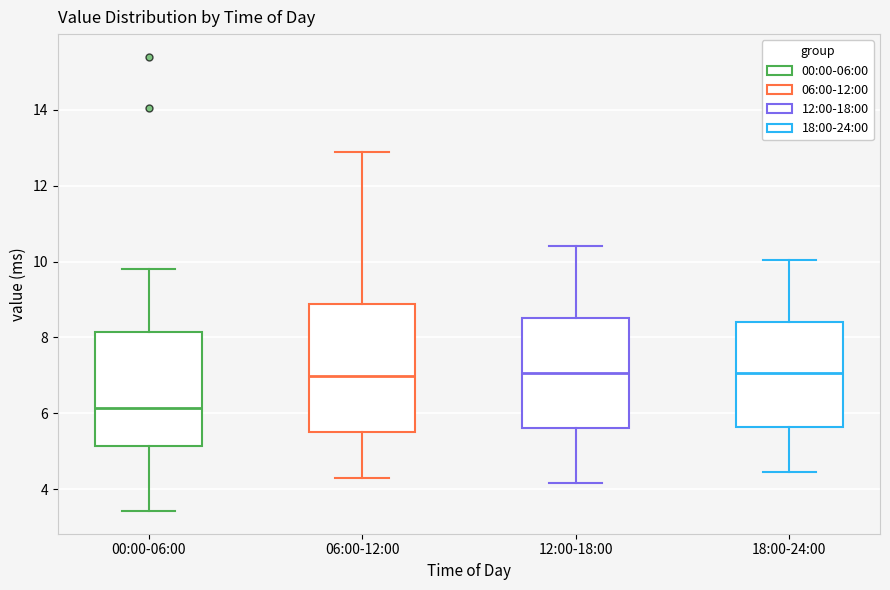

Which box is the tallest, from its lower edge to its upper edge?

06:00-12:00